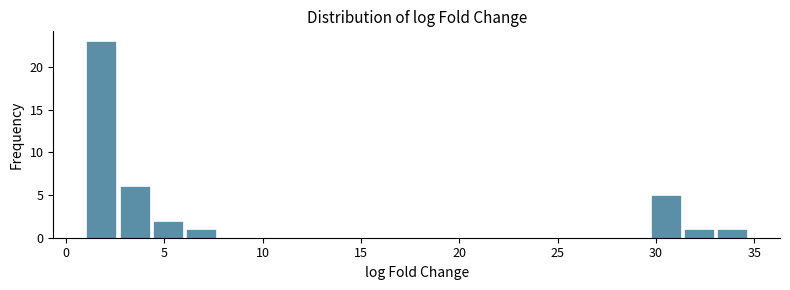

Around what value on the x-axis is the tallest bar? Give the approximate position of its centre, as read against the axis.

2.0